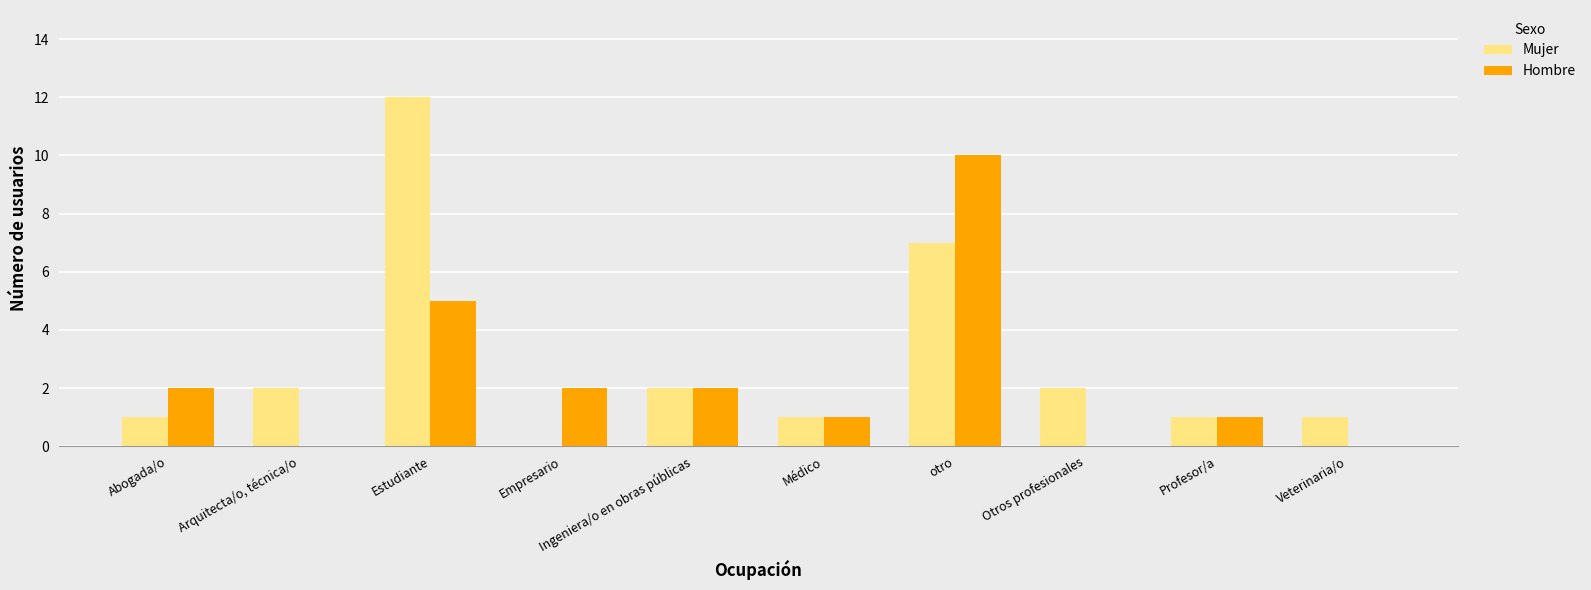

How many data points does each series have?

10